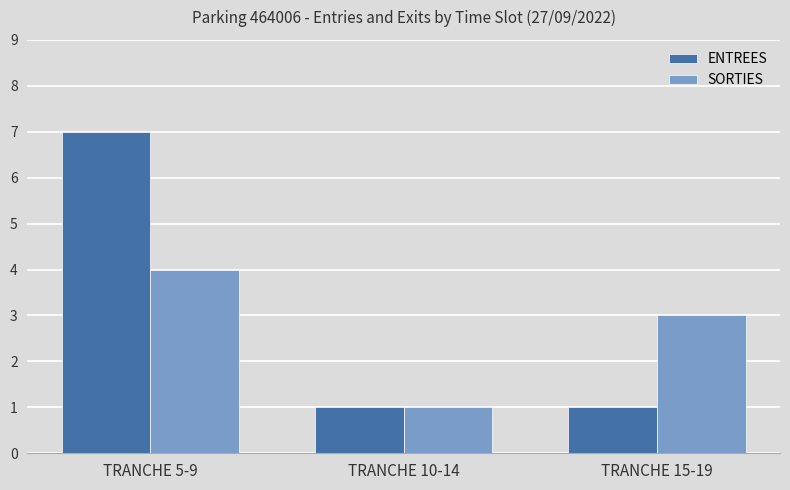

The value of ENTREES at TRANCHE 5-9 is 10. True or false?

False